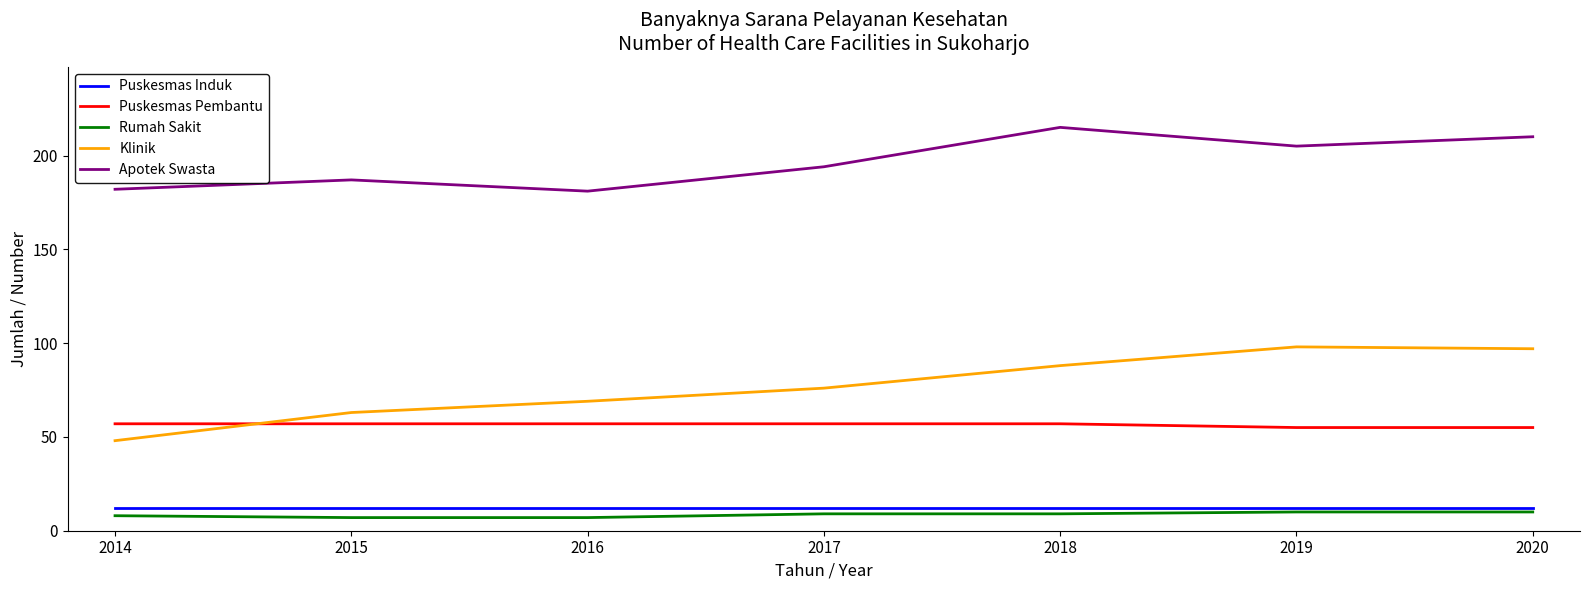

Which series has the largest total across all categories?

Apotek Swasta